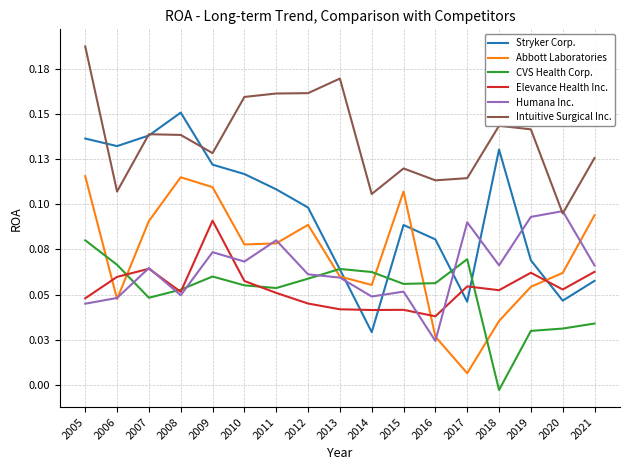

List the series in order of their peak value, highest first.

Intuitive Surgical Inc., Stryker Corp., Abbott Laboratories, Humana Inc., Elevance Health Inc., CVS Health Corp.